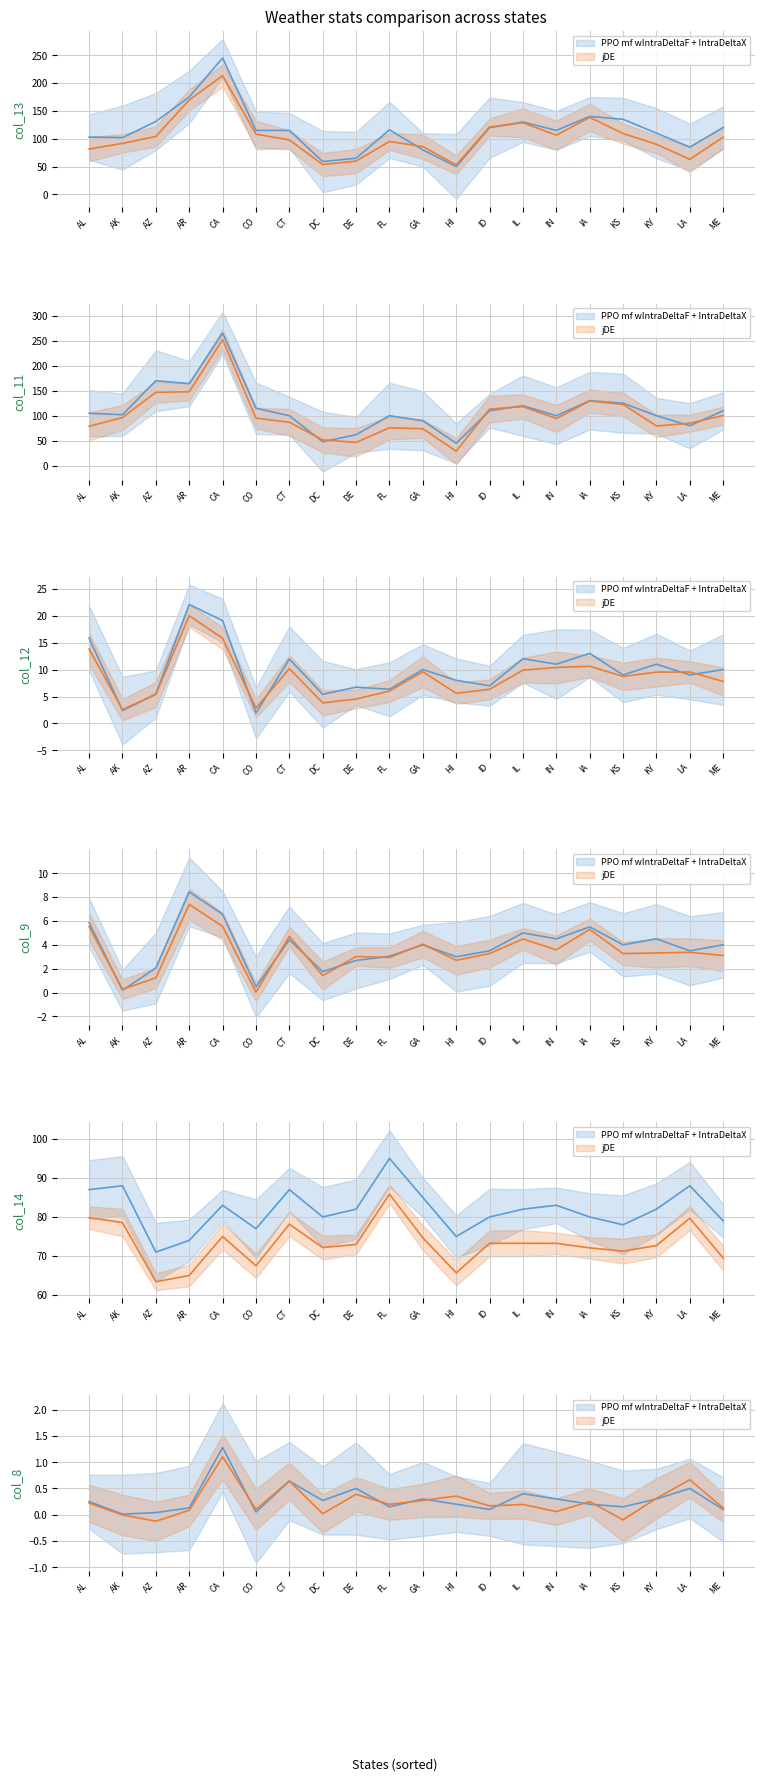

Where does the Series B series first go above 0?

AL